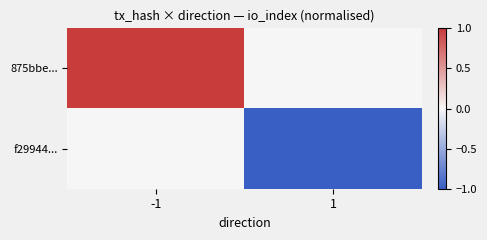

Rank the series at 1 from lowest to highest value.

f29944..., 875bbe...